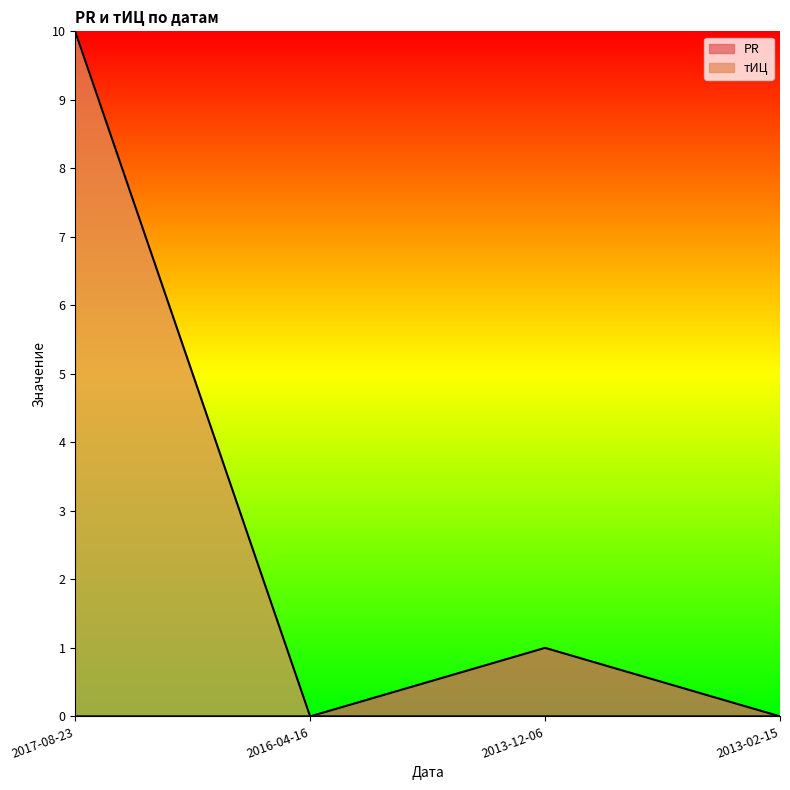

Reading left to right, transcribe all the data shown in this chart.

PR: 0	0	1	0
тИЦ: 10	0	0	0